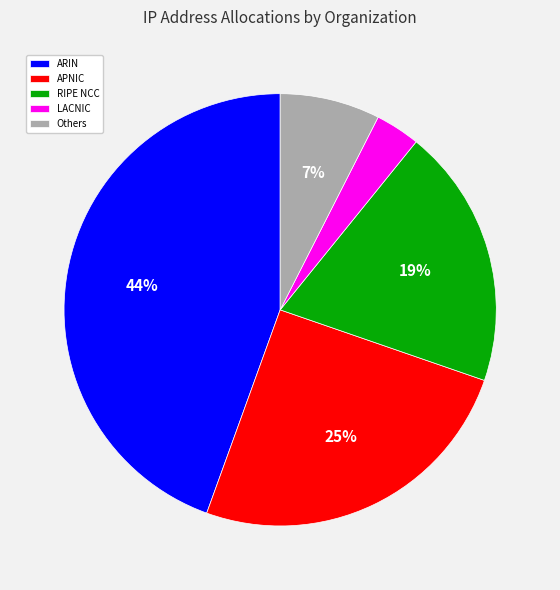

Rank the categories by value from lowest to highest.

LACNIC, Others, RIPE NCC, APNIC, ARIN